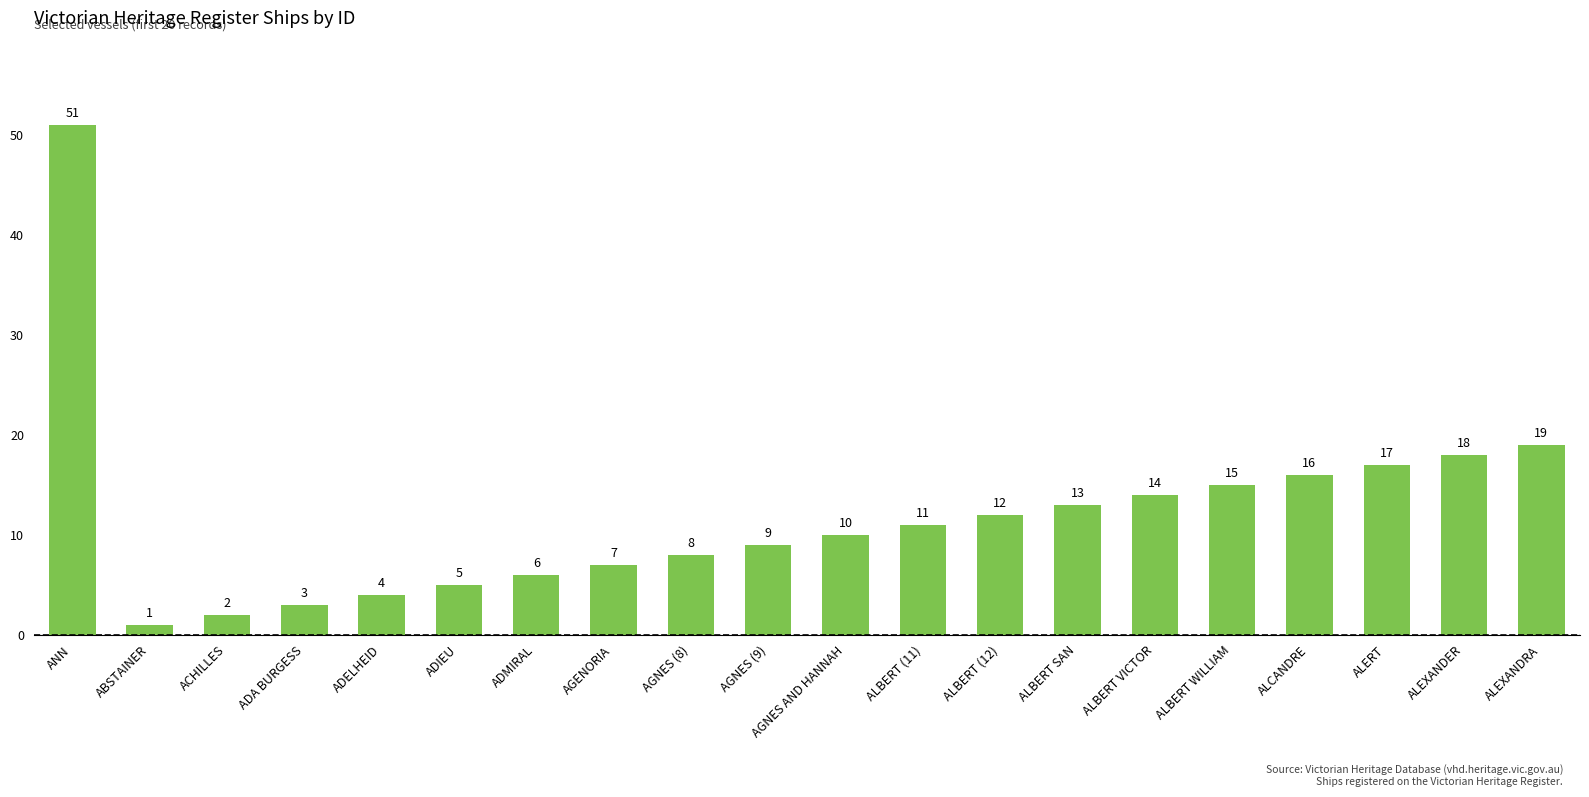

How many values are below 11?

10